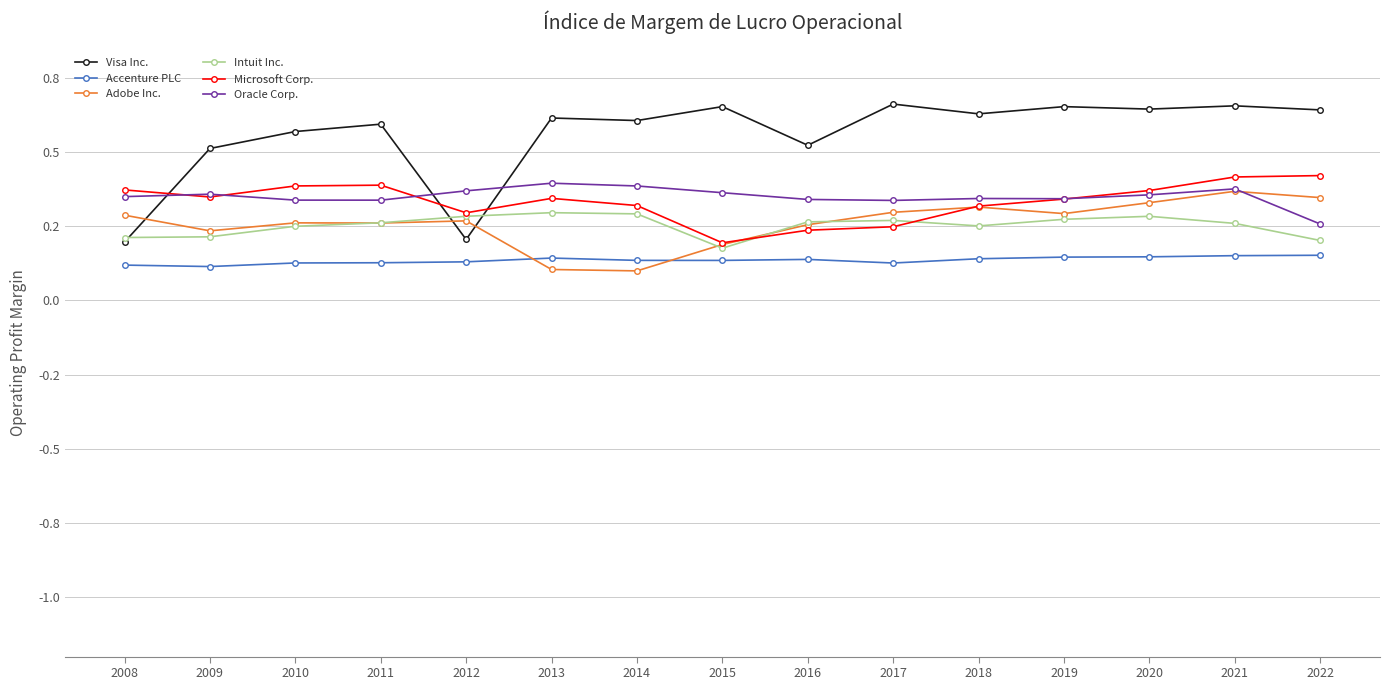

Which series has the largest range (max minus min)?

Visa Inc.